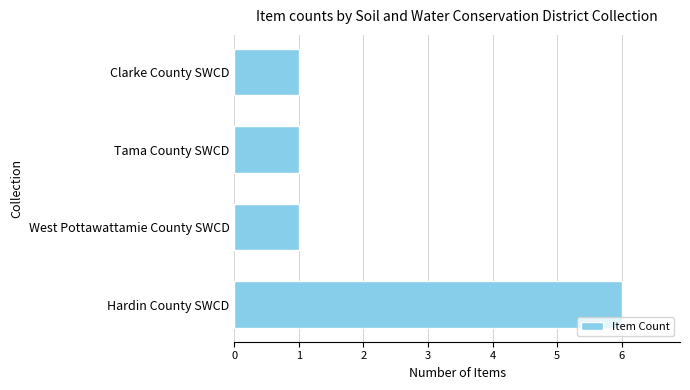

What is the maximum value shown in the chart?

6